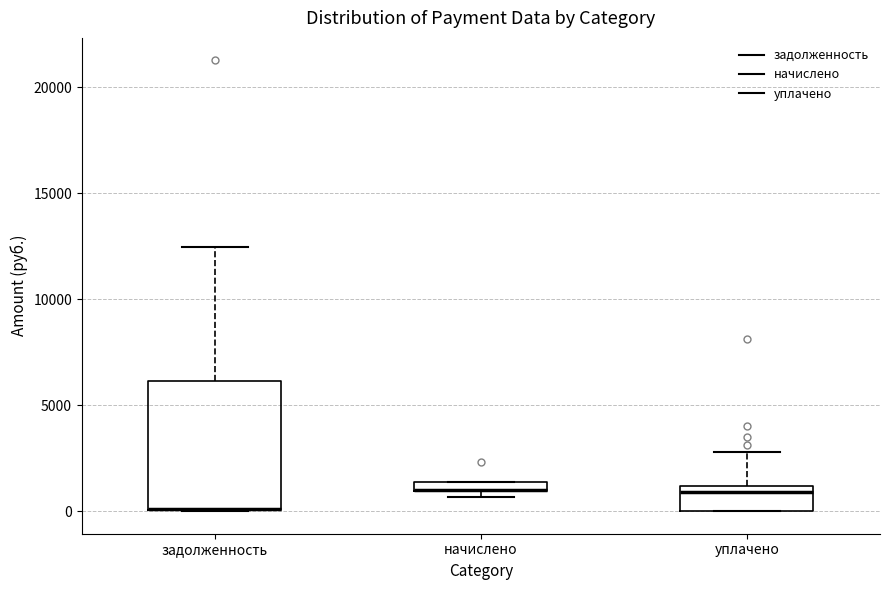

Where does the upper whisker of the box for задолженность end on the y-axis? The values are not printed on the chart, so give them approximately, as read against the axis.

12500